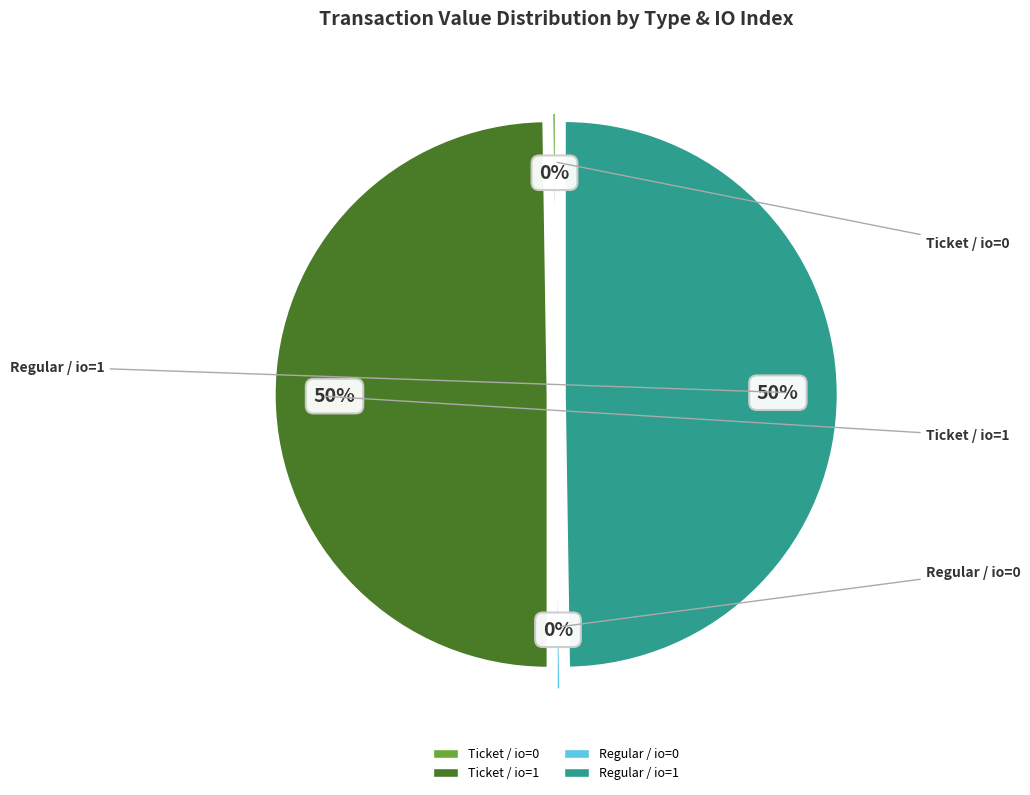

To the nearest percent, what is the difference between the largest and smallest slice percentages?

50%